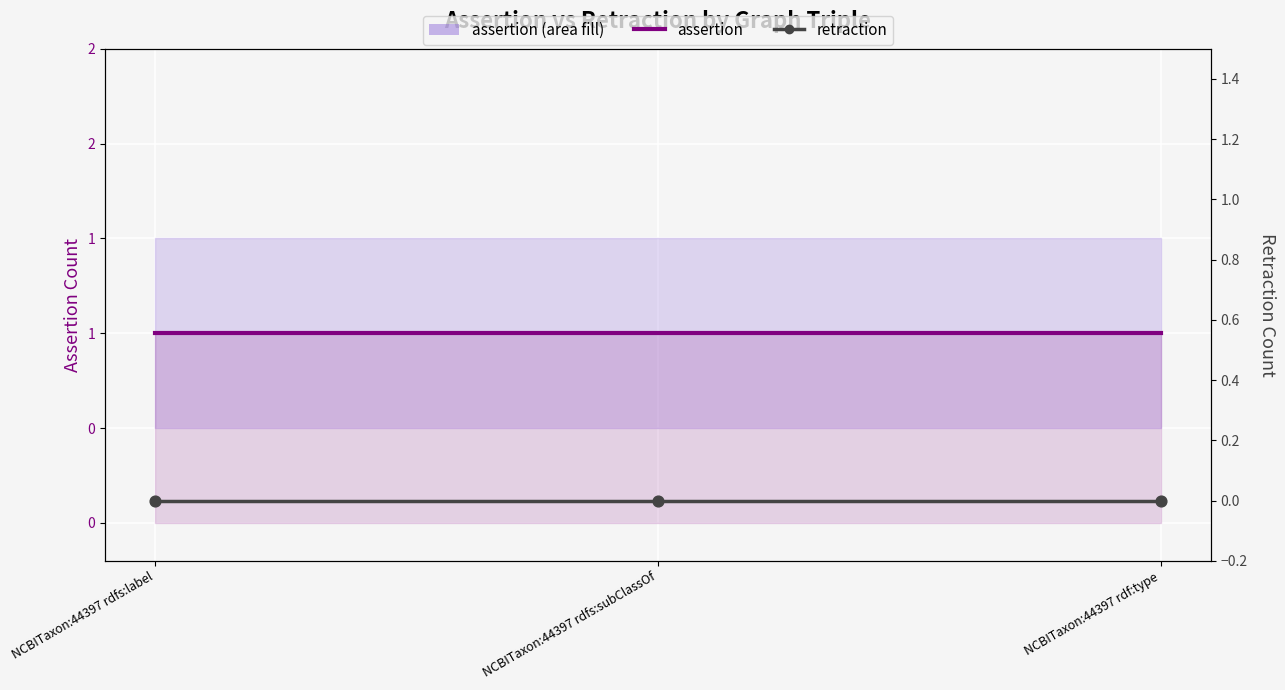

What is the total value across all series at NCBITaxon:44397 rdfs:subClassOf?

1